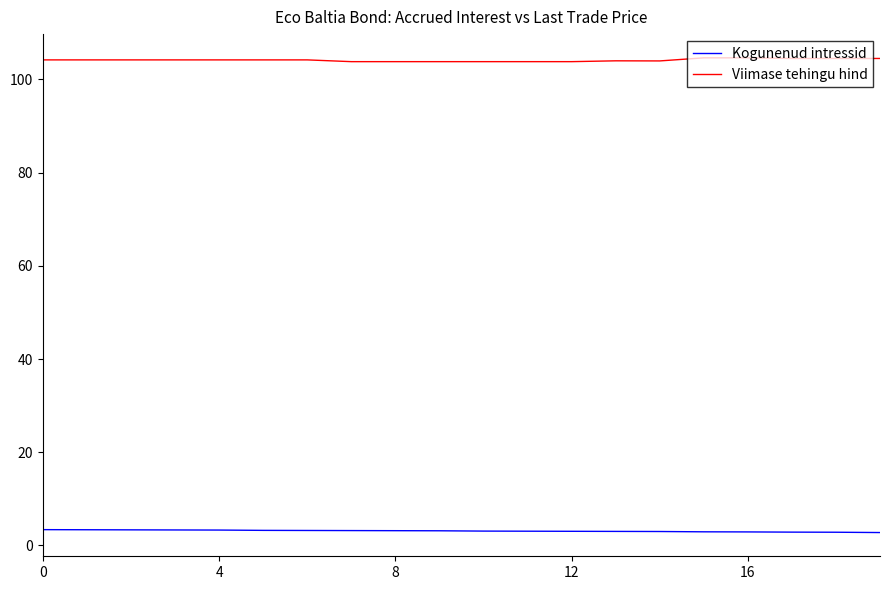

Does the chart display data point markers on the line(s)?

No